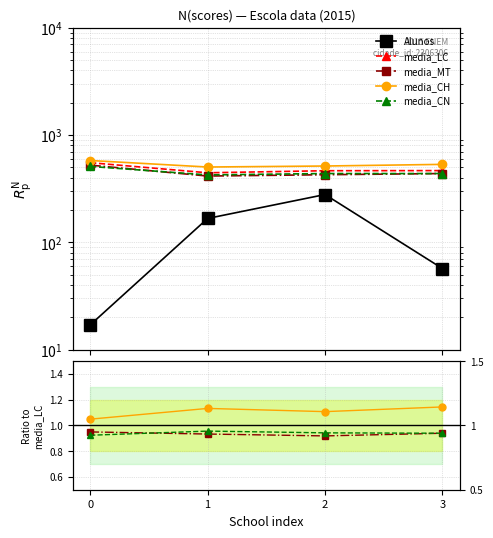

What is the average value of the media_LC series?

482.2